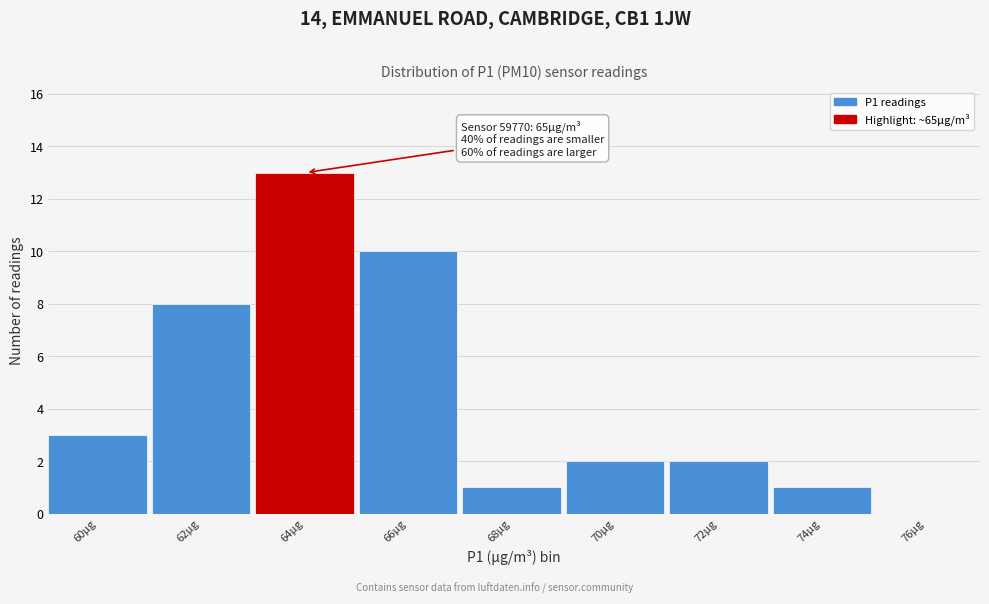

Reading left to right, extract all data points from this chart.

60µg=3	62µg=8	64µg=13	66µg=10	68µg=1	70µg=2	72µg=2	74µg=1	76µg=0